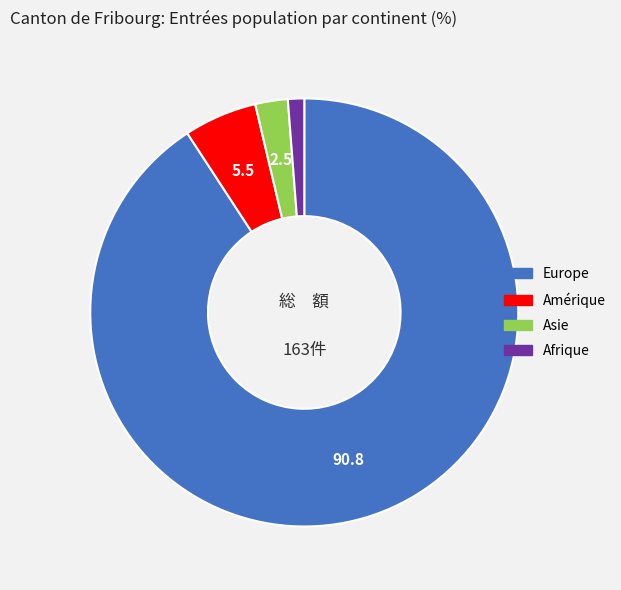

Does any single category account for the majority?

Yes